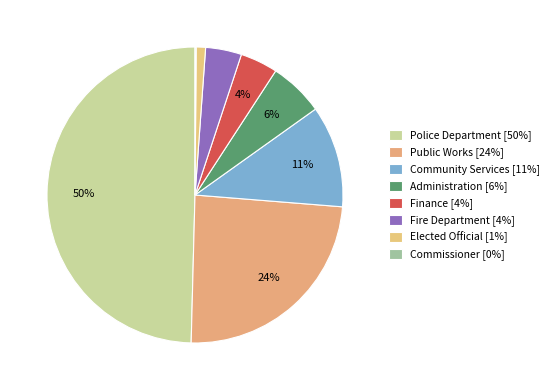

Does Fire Department account for over 50% of the chart?

No